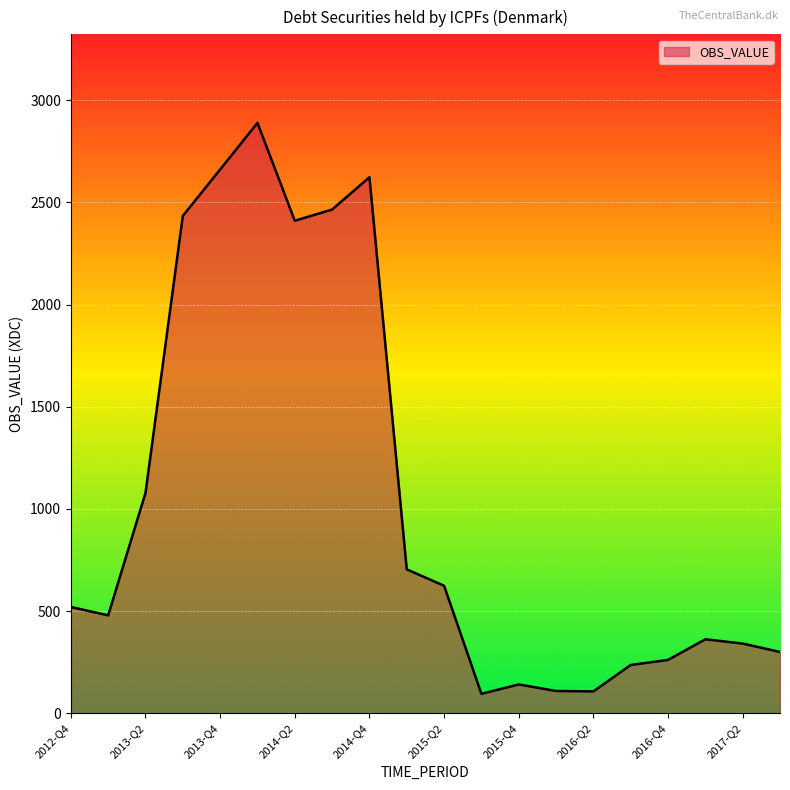

What is the difference between the maximum and minimum values?

2794